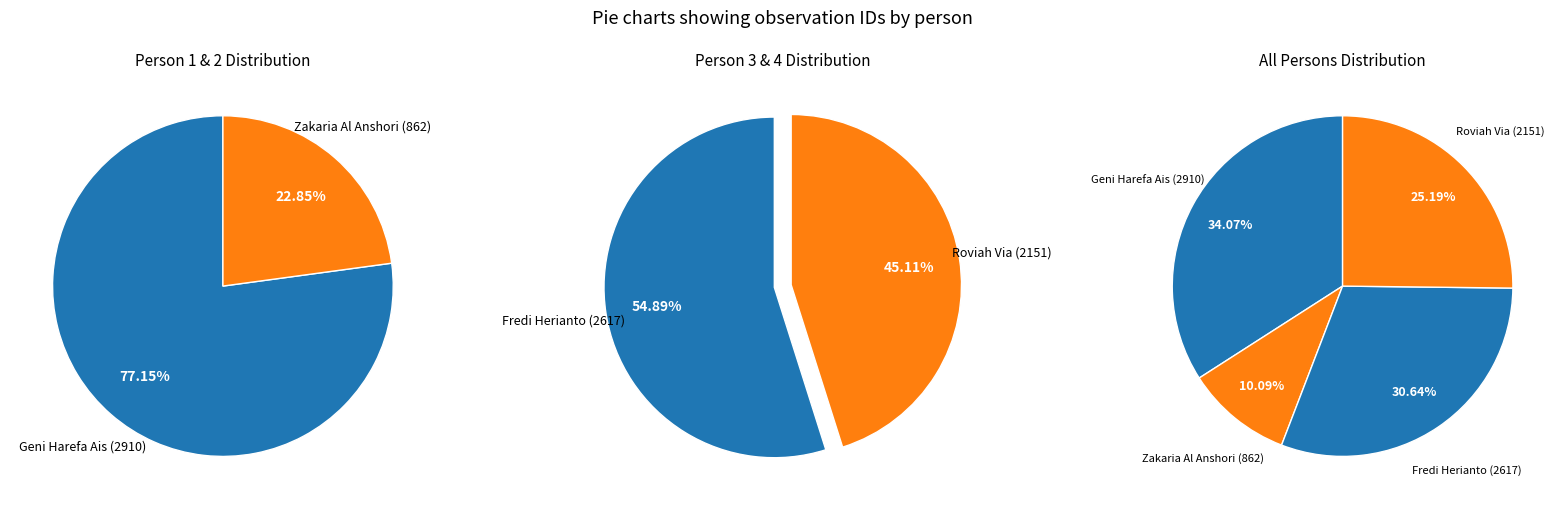

To the nearest percent, what portion does Roviah Via represent?

25%